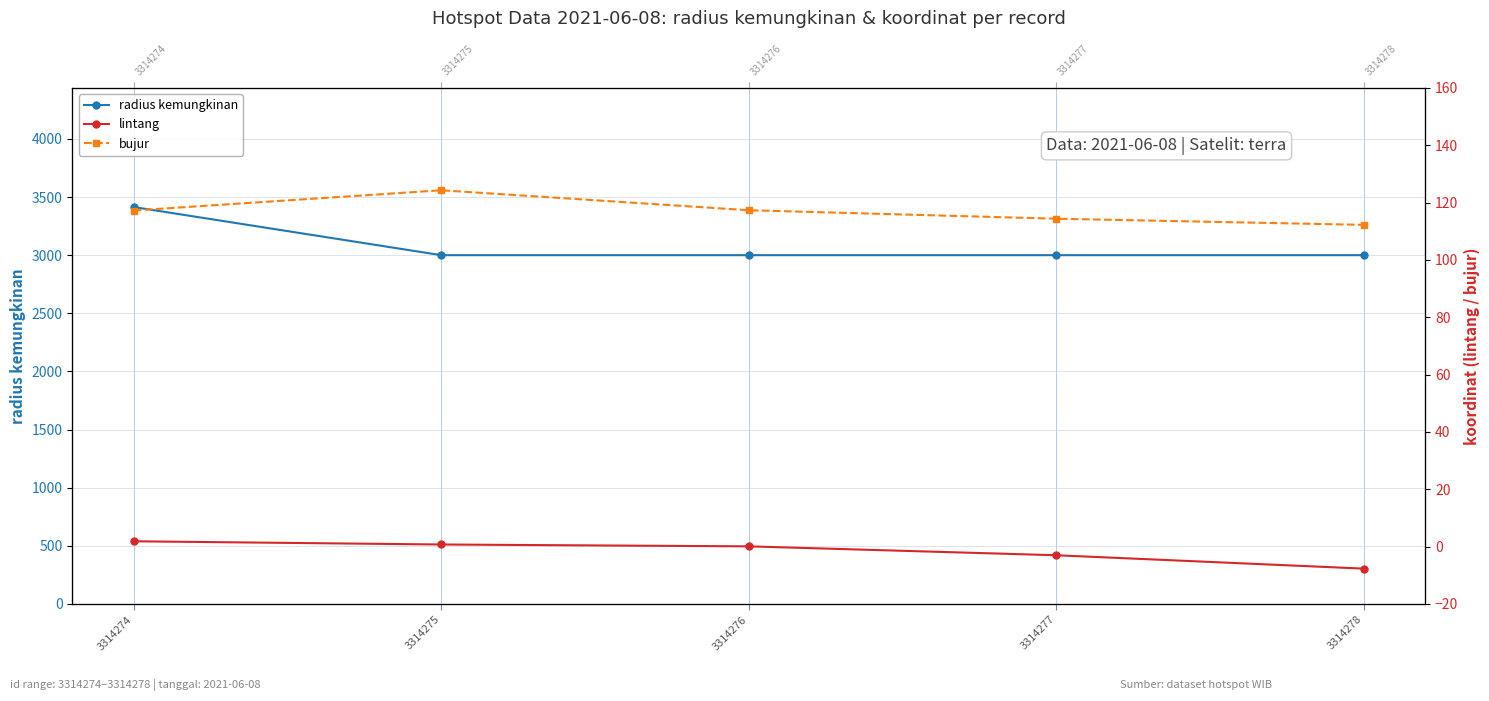

The radius kemungkinan series shows 3000.0 at 3314278. True or false?

True